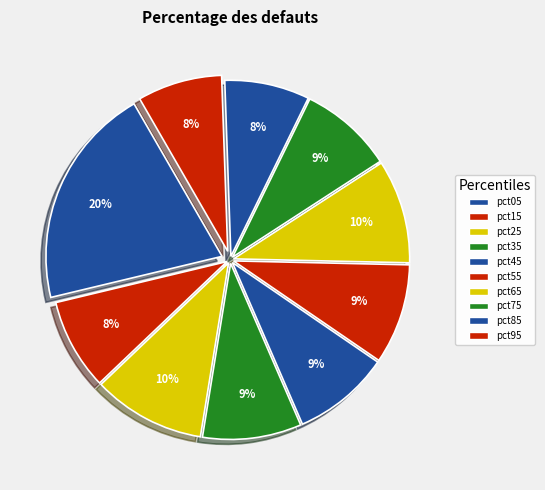

How many segments does this pie chart have?

10